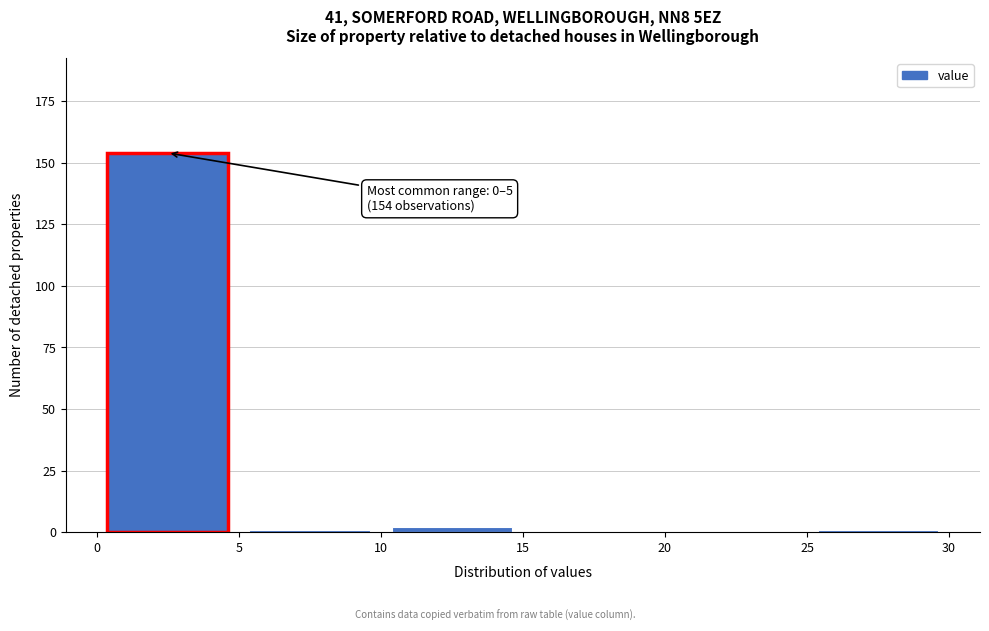

Over which range of the x-axis is the bar tallest?

0 to 5